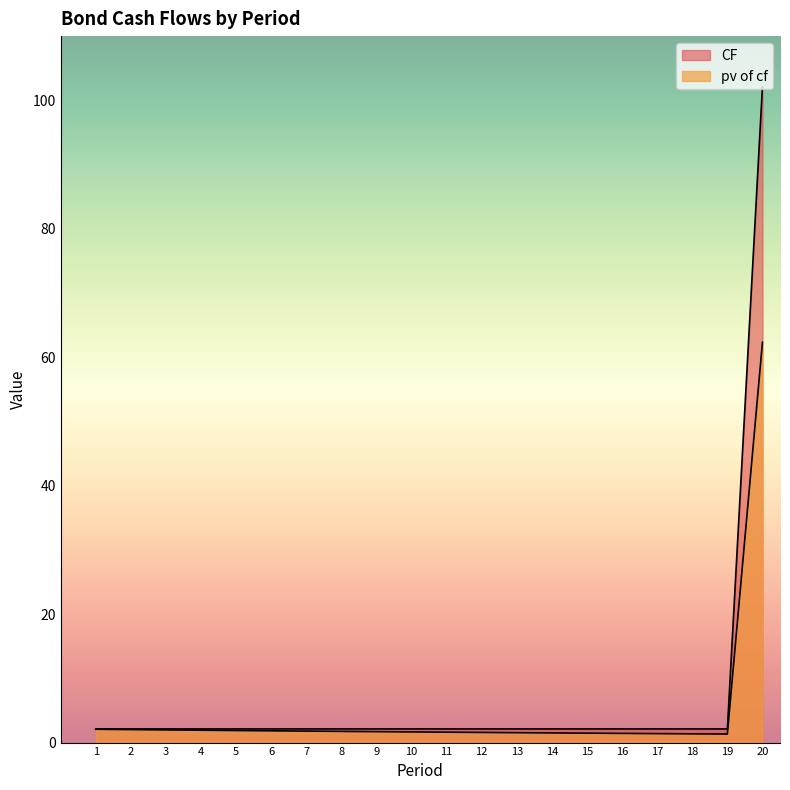

What is the average value of the pv of cf series?

4.7